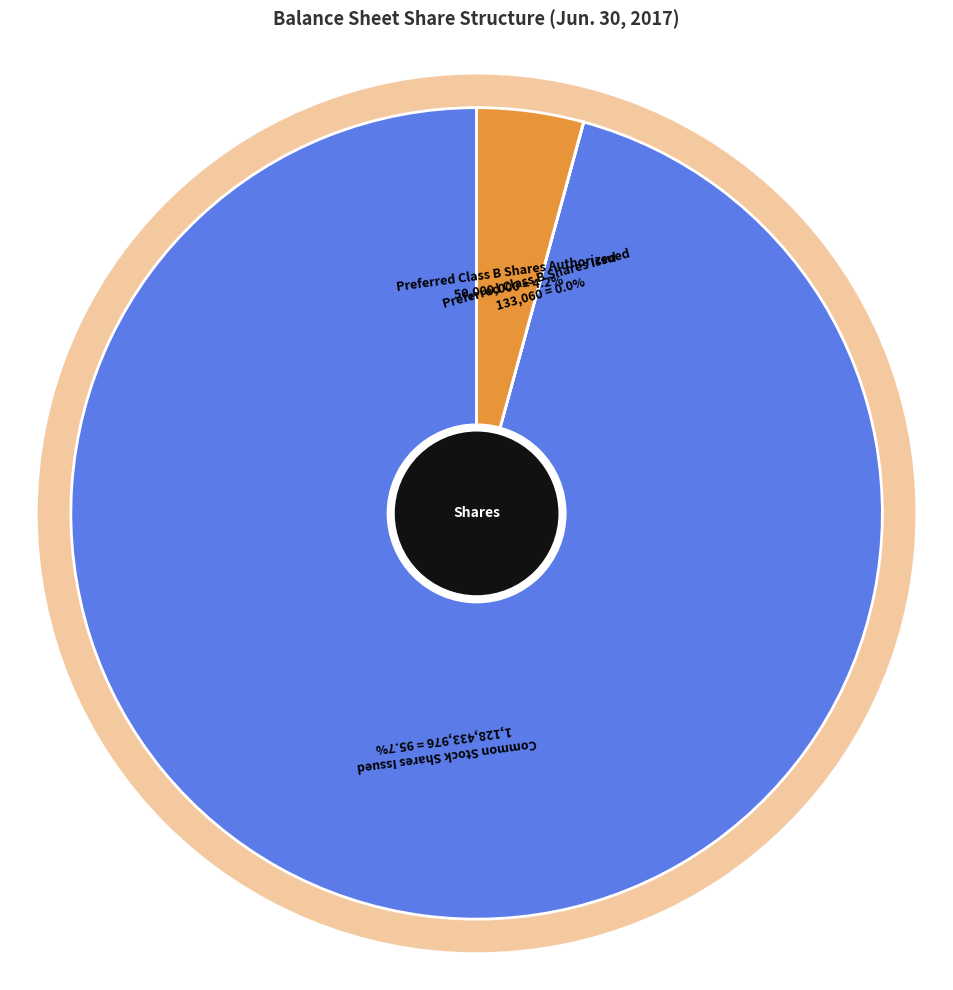

To the nearest percent, what is the difference between the largest and smallest slice percentages?

96%